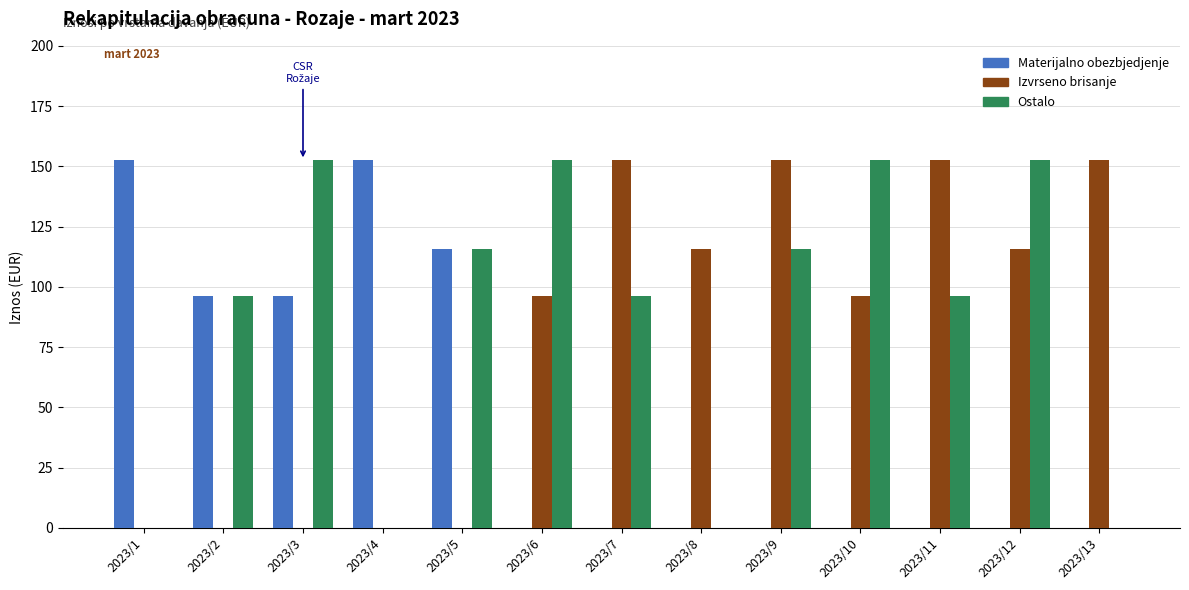

What are all the series names shown in the legend?

Materijalno obezbjedjenje, Izvrseno brisanje, Ostalo